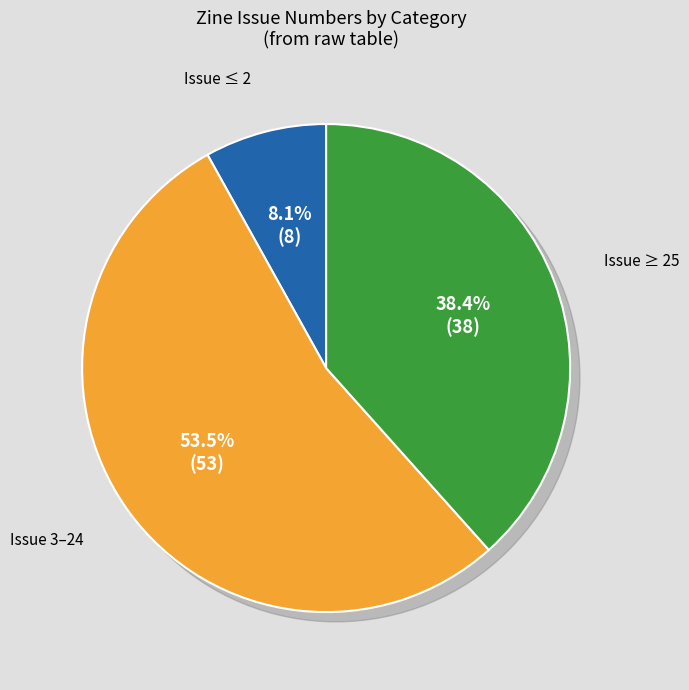

Does 5766 represent more than half of the total?

No